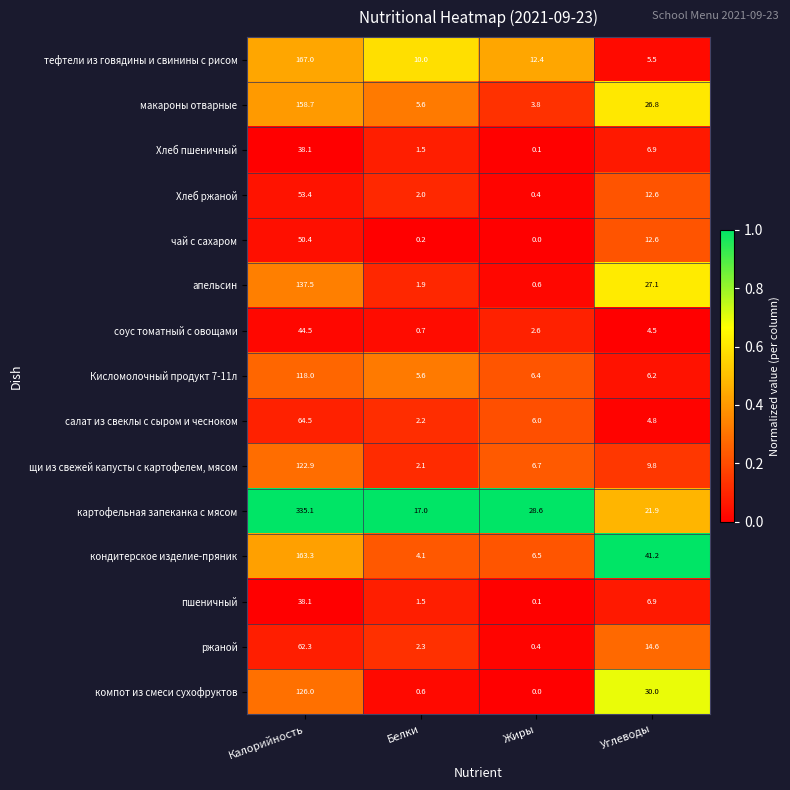

Which category has the lowest value in the ржаной series?

Жиры